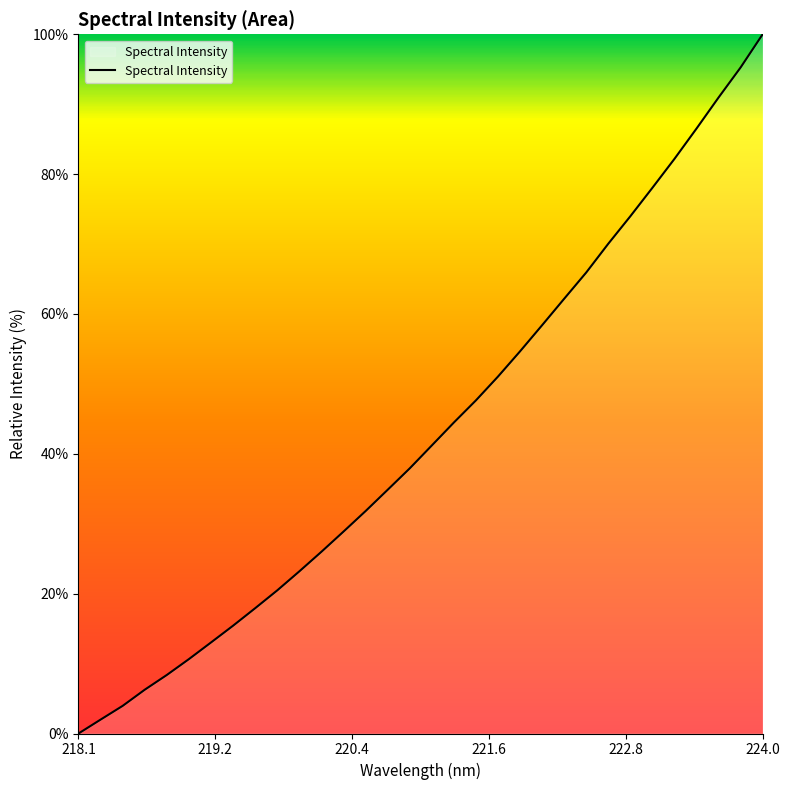

True or false: the data has more than 2 interior local peaks.

False